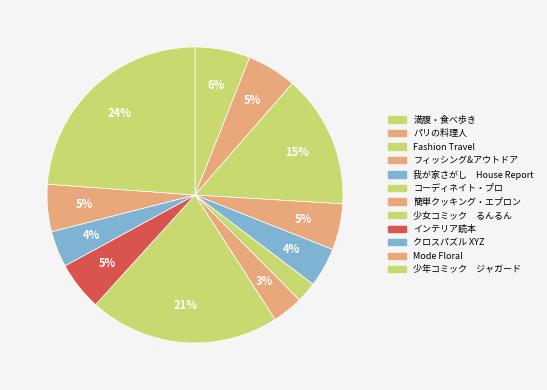

True or false: パリの料理人 accounts for 1% of the total.

False